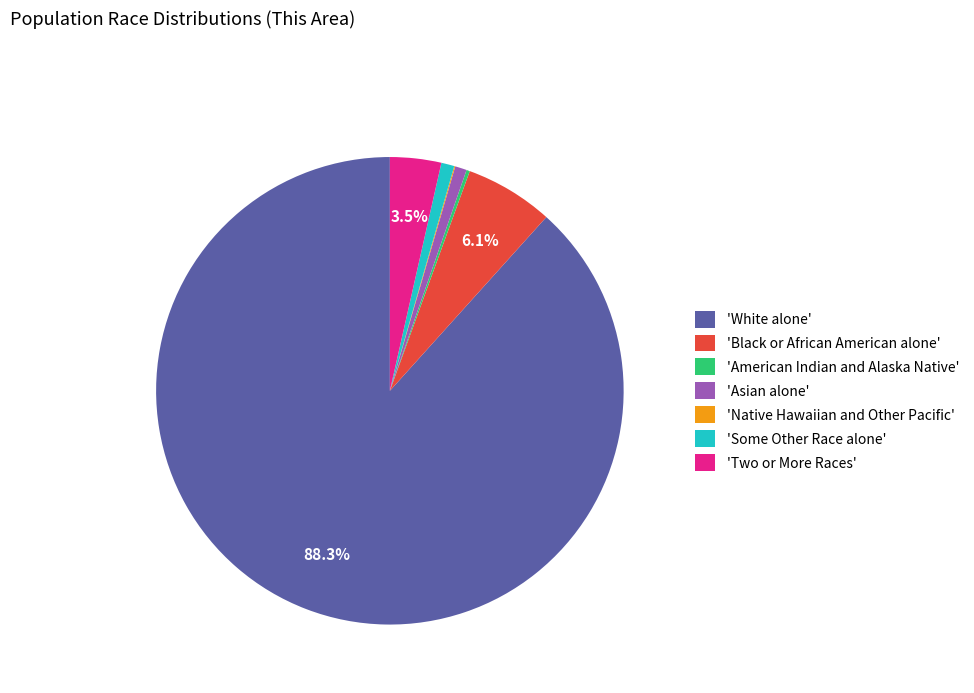

Combined, do 'Asian alone' and 'Some Other Race alone' account for over 50%?

No